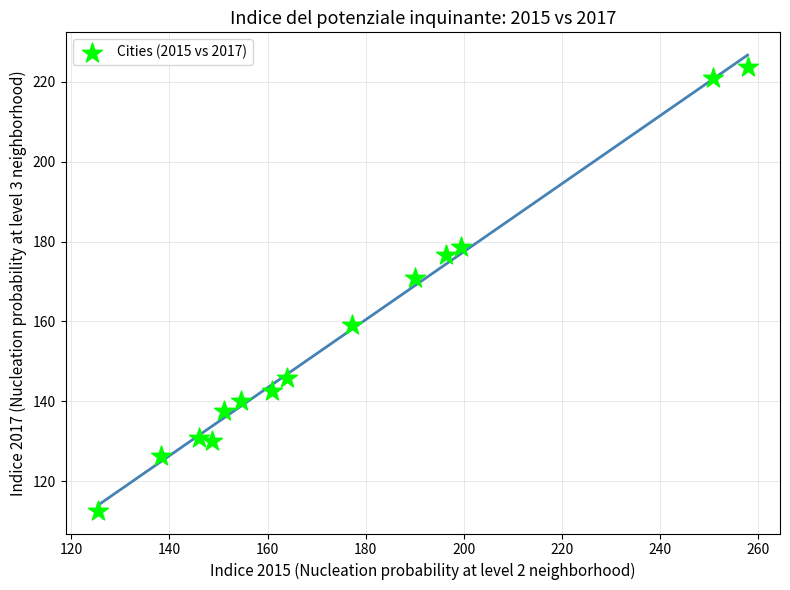

What Y value in the scatter plot is closest to 168?

170.8